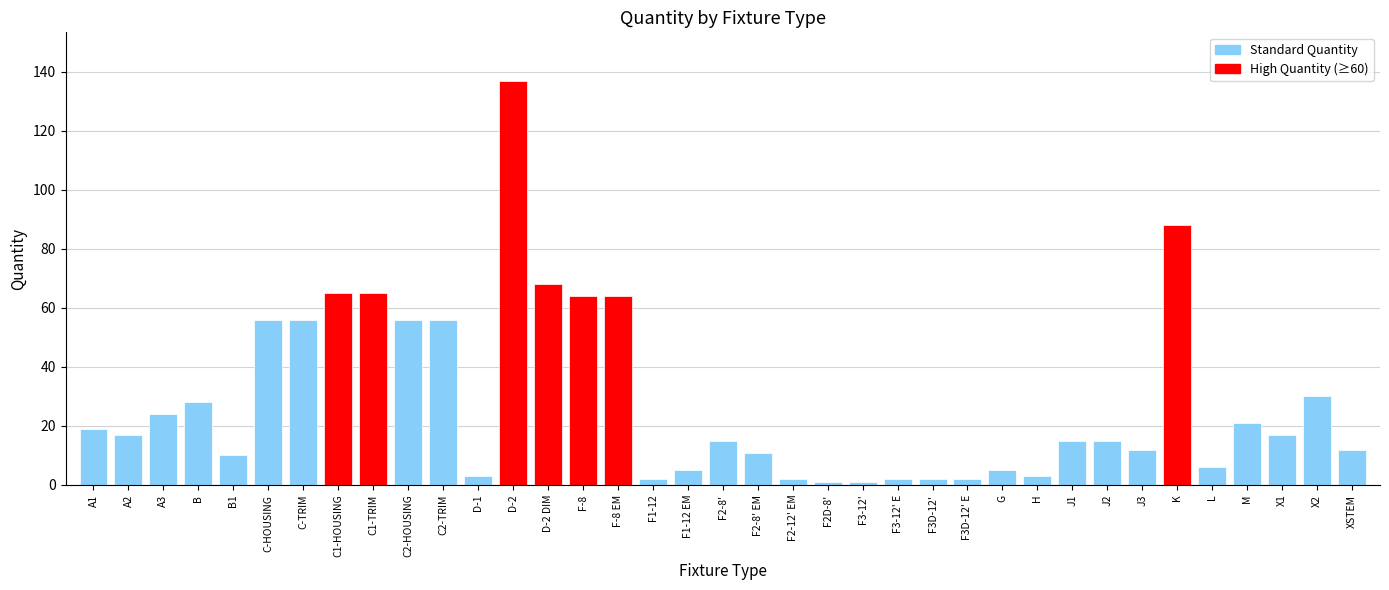

The chart shows a value of 15 at F2-8'. True or false?

True